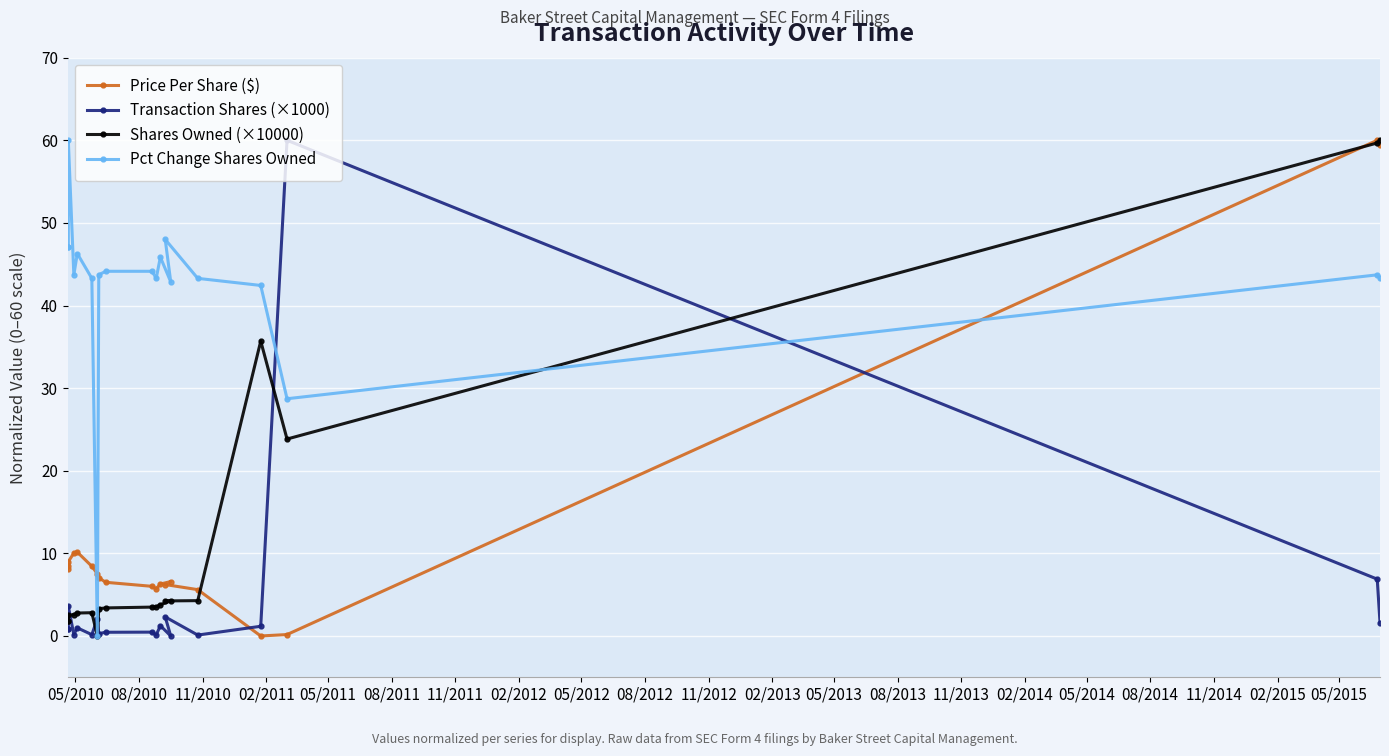

Is this an area chart (filled region under the line)?

No